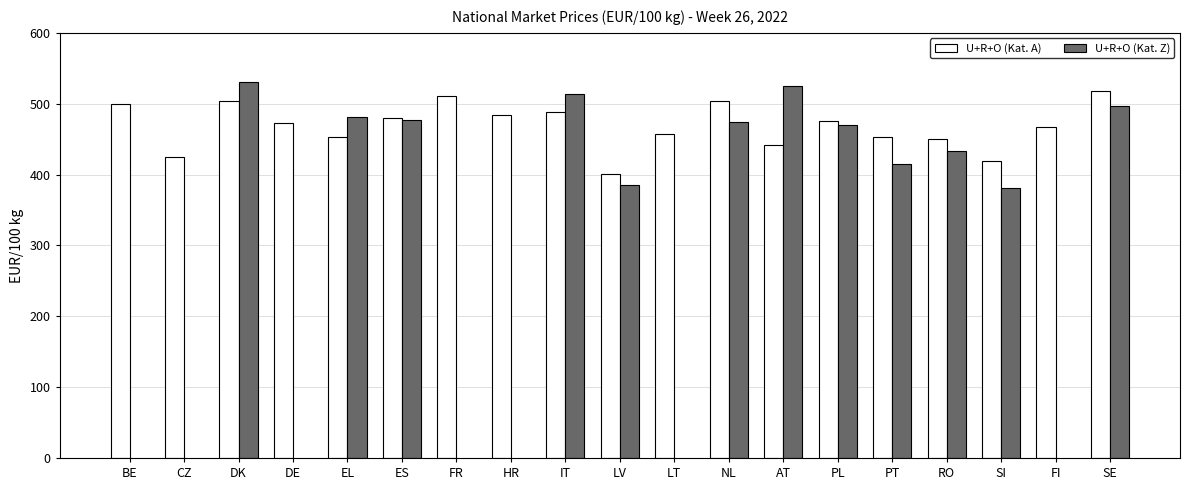

Does the chart contain any negative values?

No